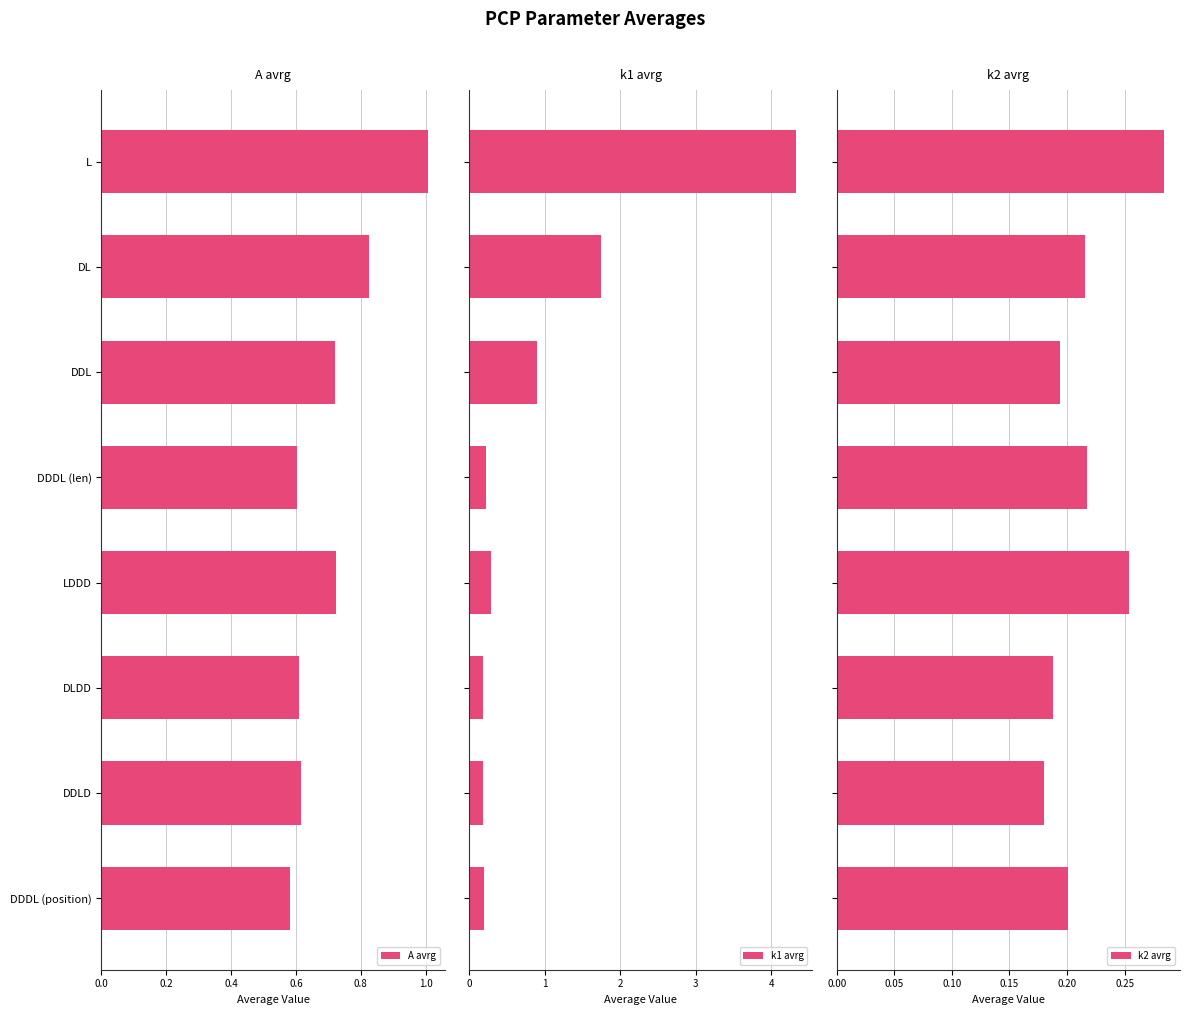

Which series has the largest range (max minus min)?

k1 avrg